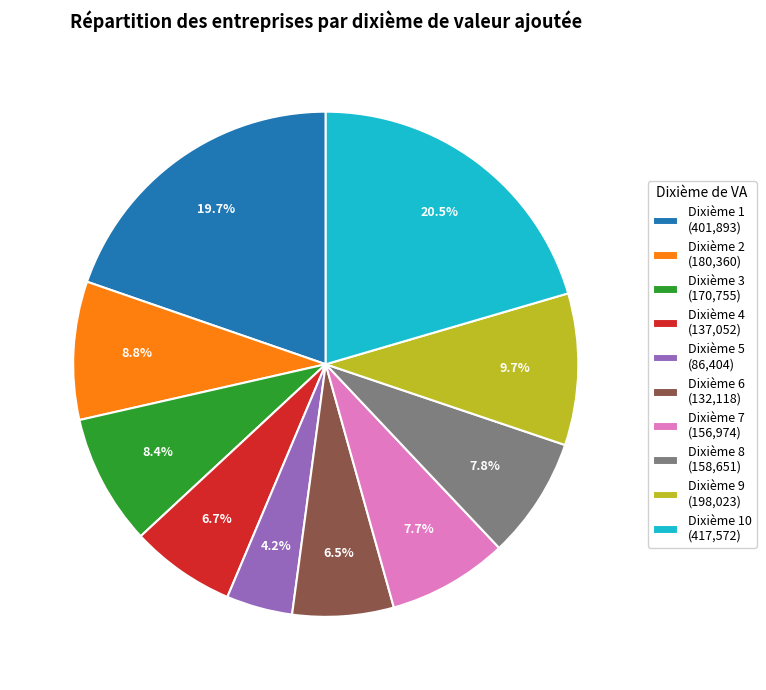

Which slice is the largest?

Dixième 10 (417,572)